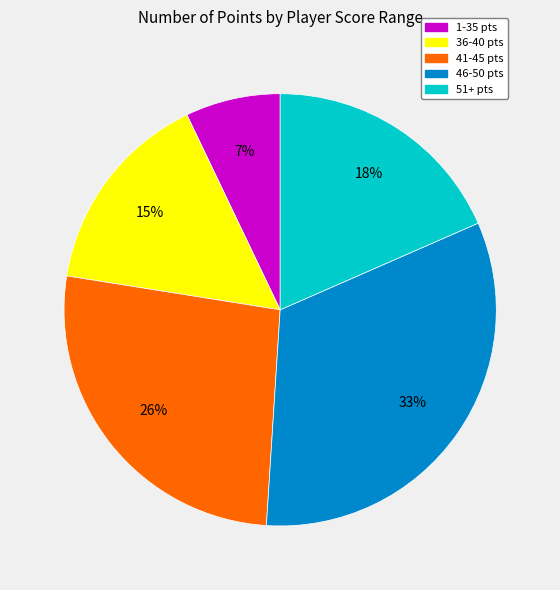

Count the number of slices in the pie.

5